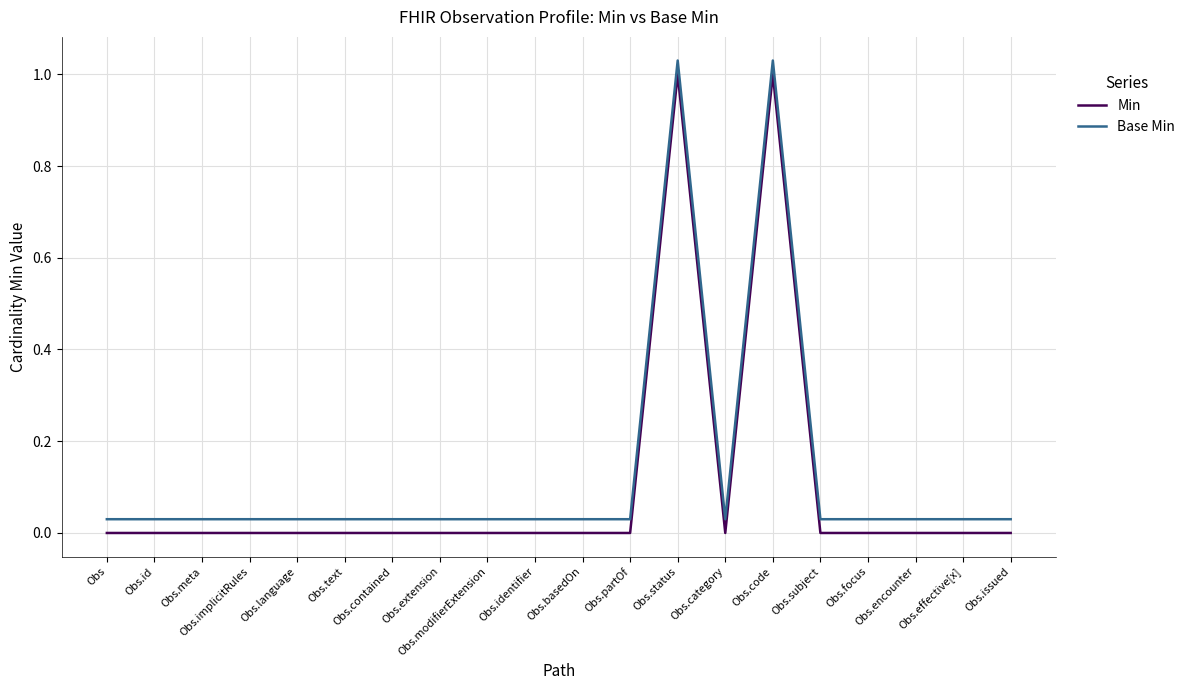

Does the chart display data point markers on the line(s)?

No